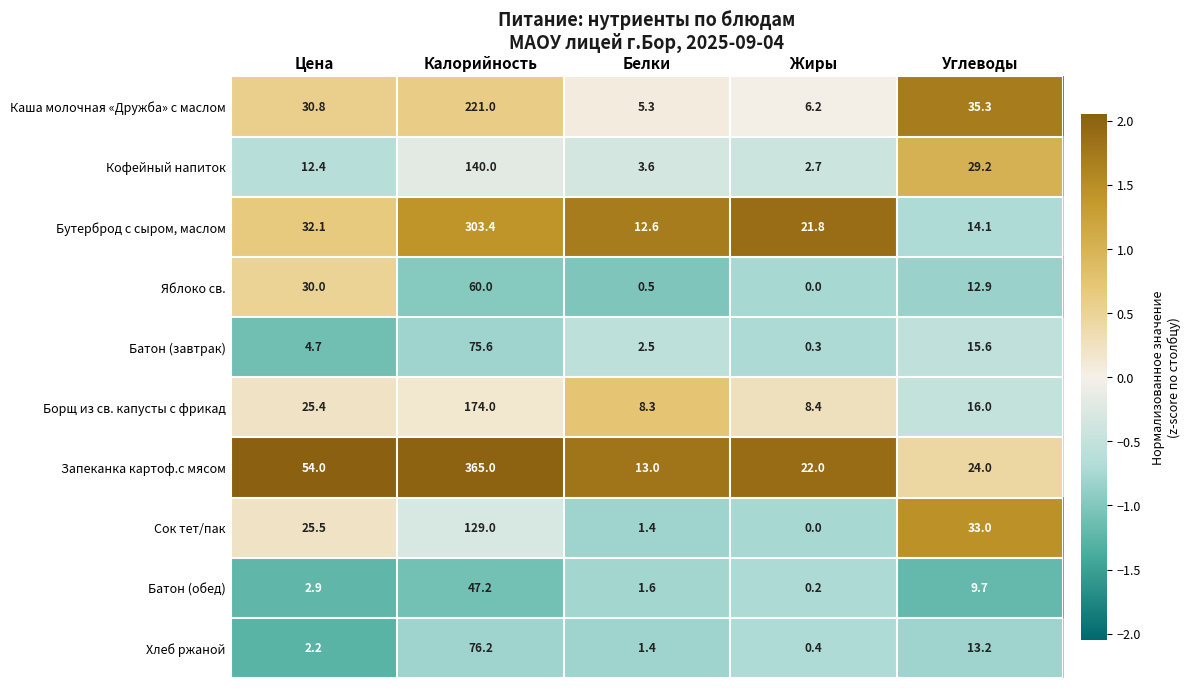

At which label does Яблоко св. reach its minimum?

Жиры